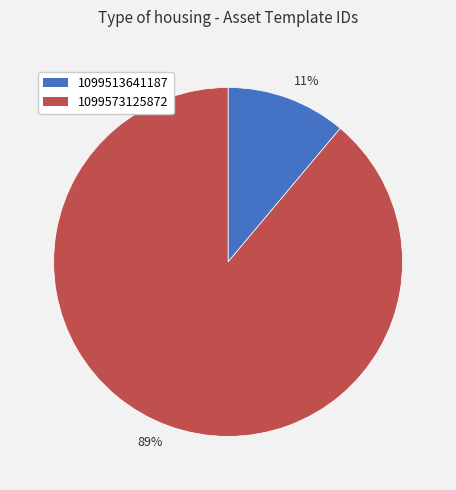

True or false: 11% accounts for 11% of the total.

True